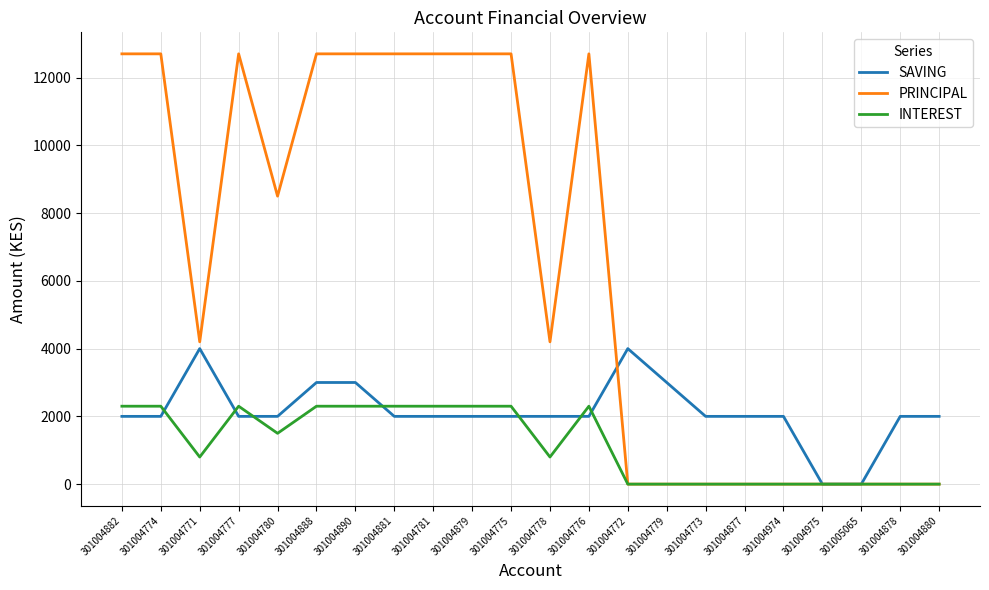

Which series has the largest range (max minus min)?

PRINCIPAL